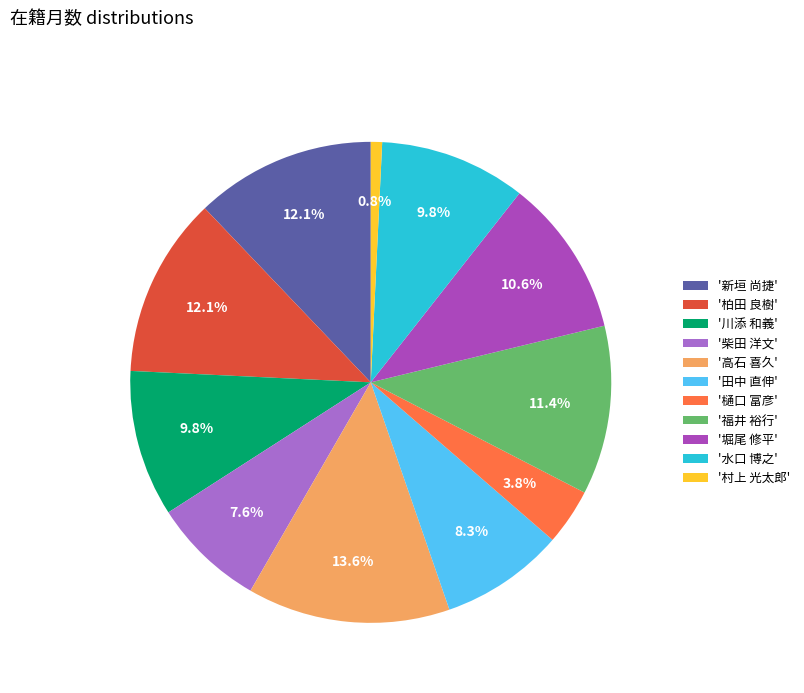

Which has a higher value, '福井 裕行' or '柏田 良樹'?

'柏田 良樹'